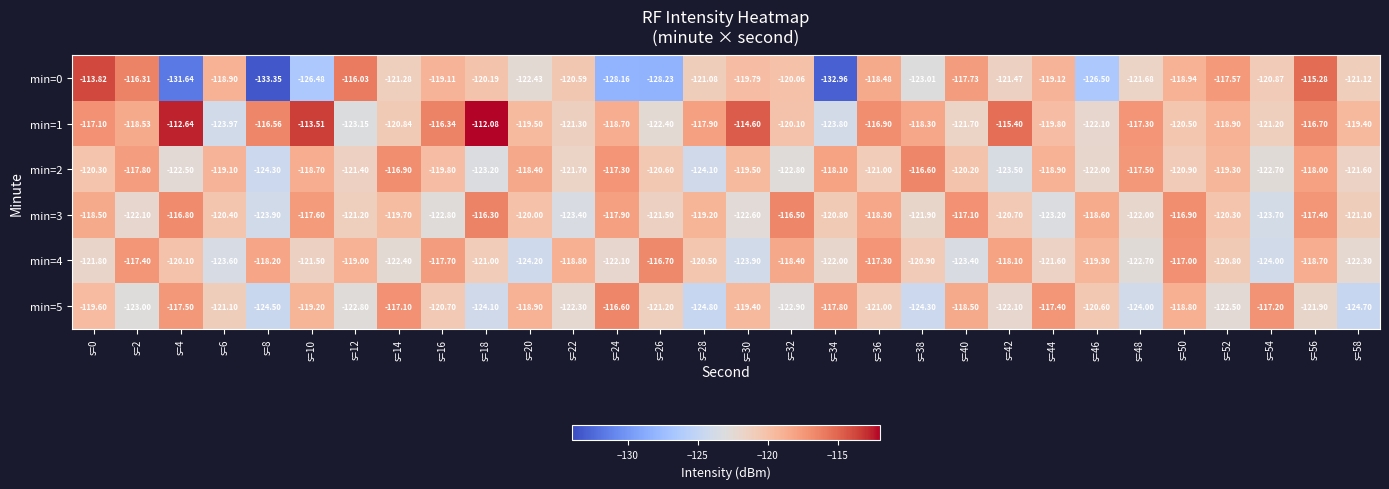

What is the spread (max minus min) of values at s=20?

5.8